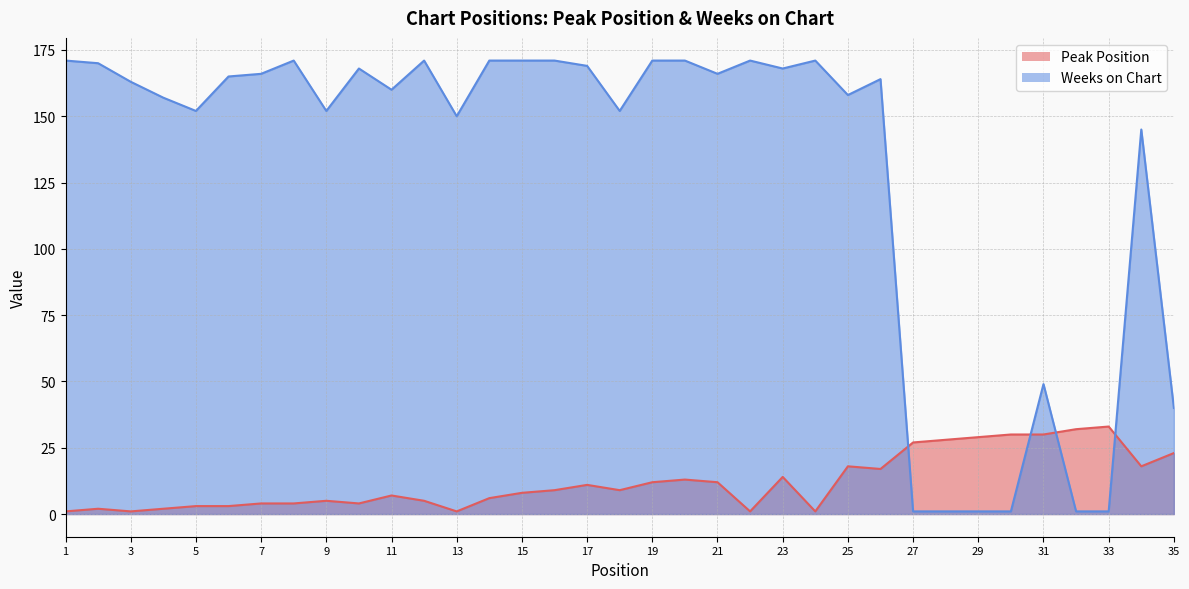

Which series changed the most between 2 and 23?

Peak Position